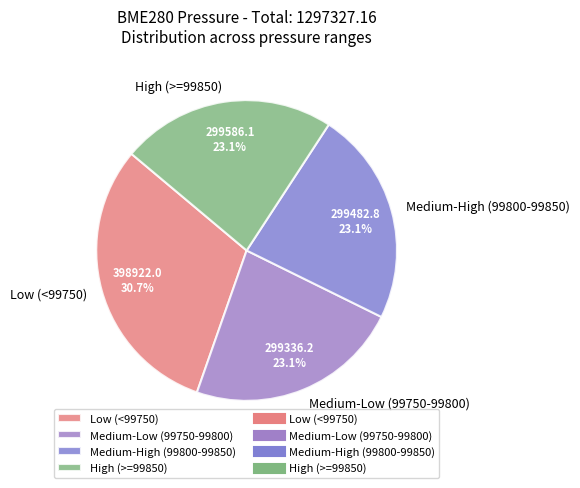

What is the ratio of the value at Low (<99750) to the value at Medium-Low (99750-99800)?

1.3